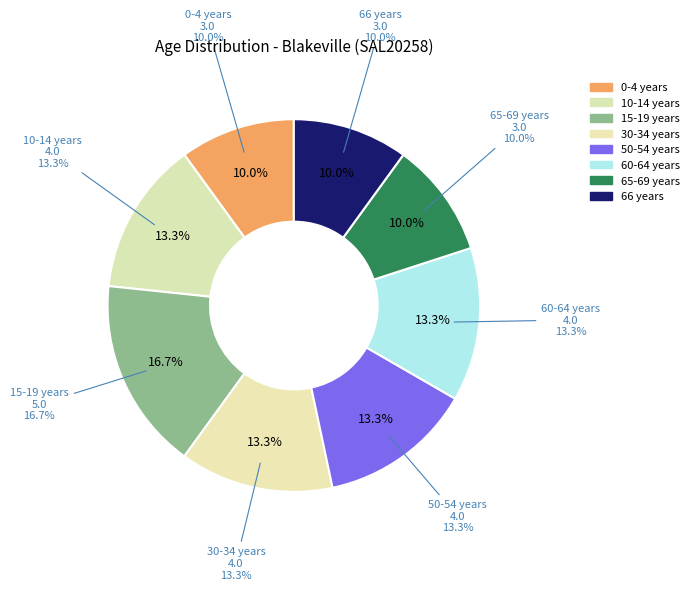

Is there any slice that represents more than half of the pie?

No